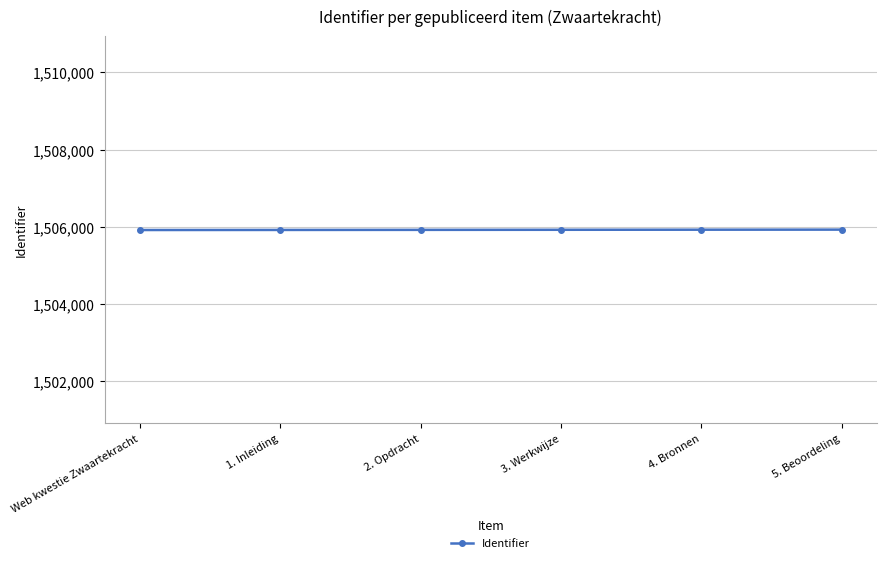

True or false: the data has more than 2 interior local peaks.

False